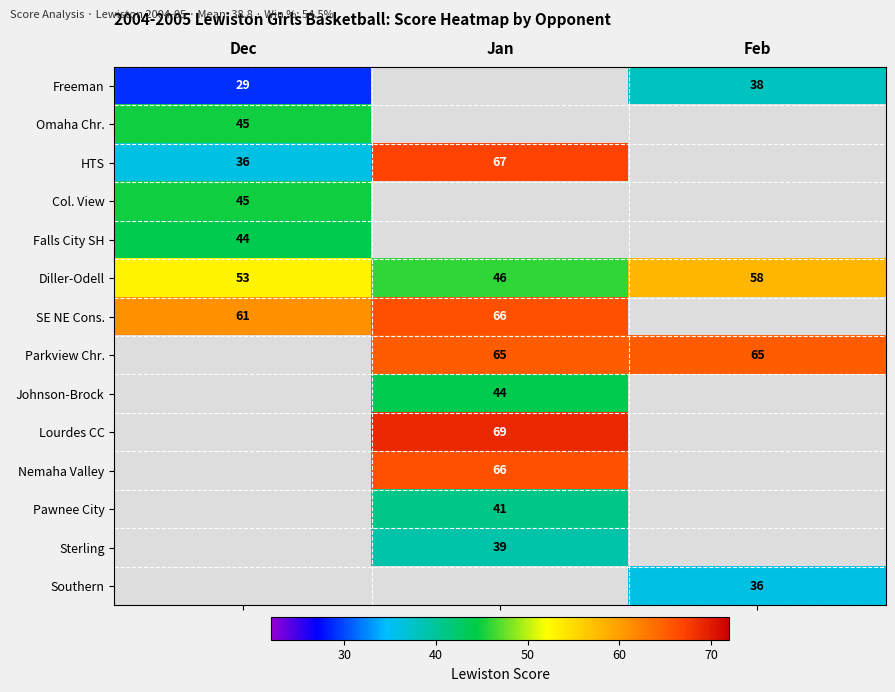

The value of Freeman at Dec is 29. True or false?

True